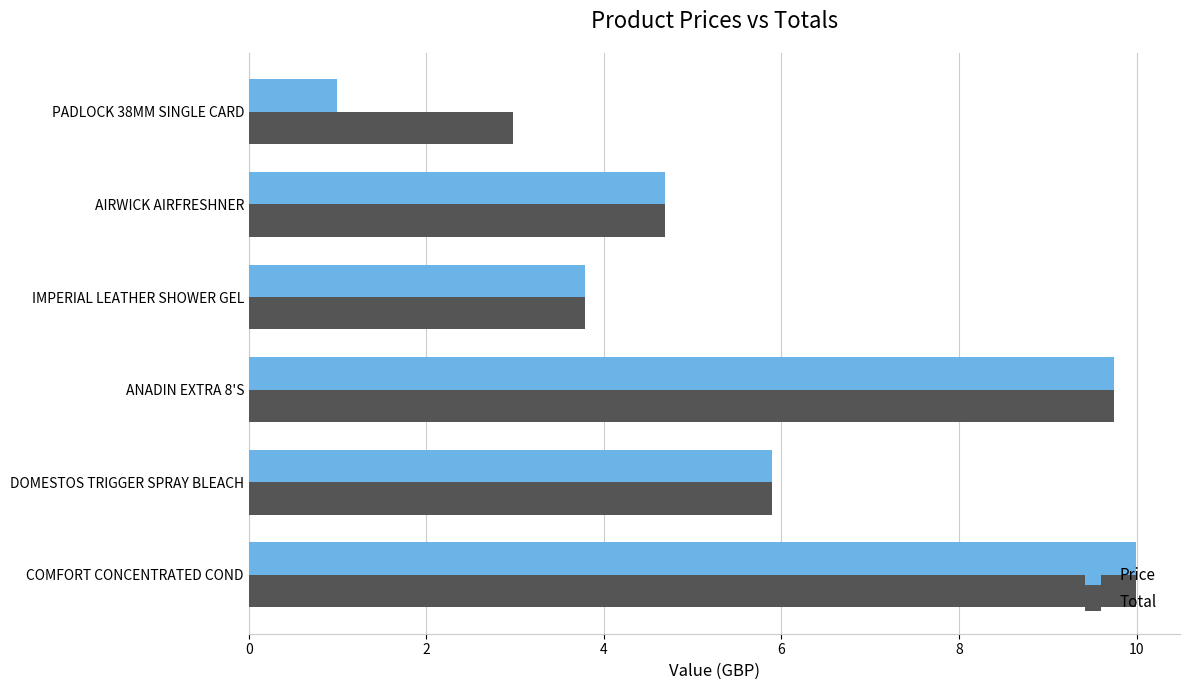

What is the sum of the Total values at ANADIN EXTRA 8'S and COMFORT CONCENTRATED COND?

19.7